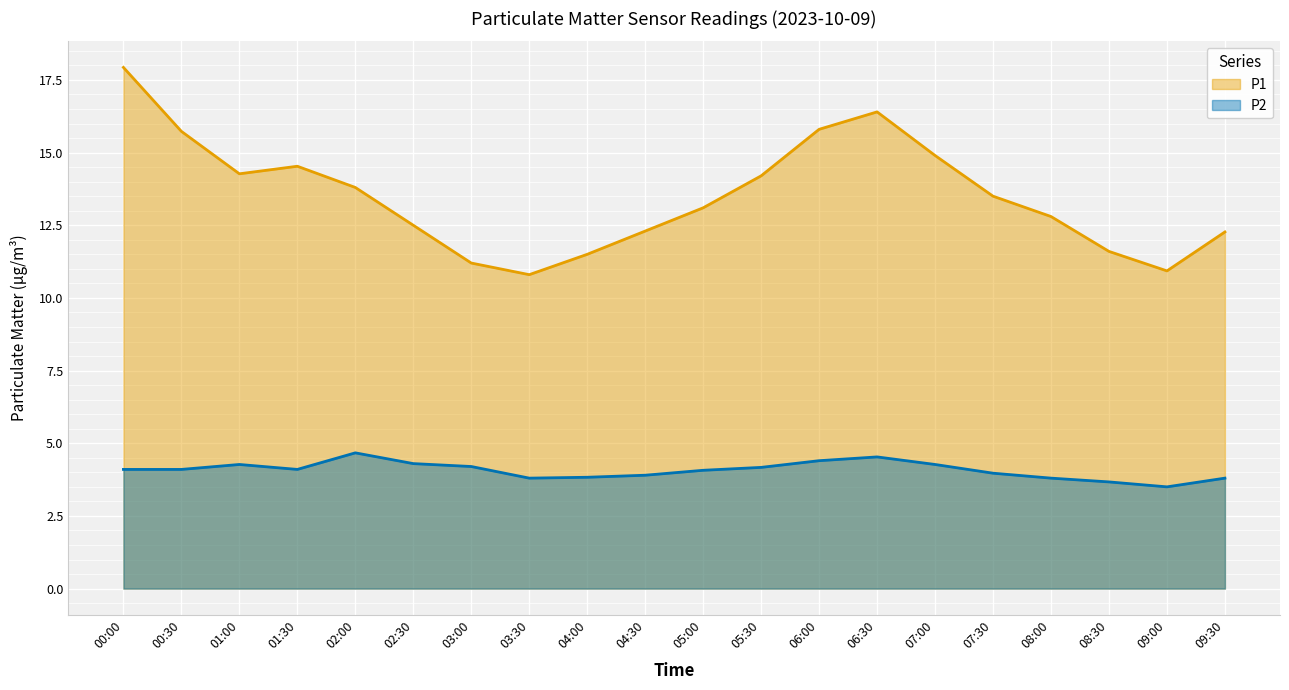

Which series changed the most between 01:00 and 06:30?

P1